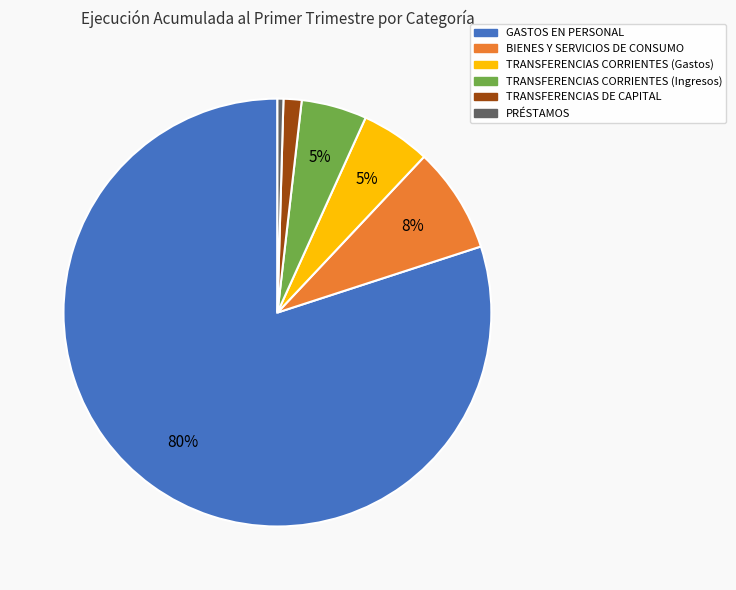

Count the number of slices in the pie.

6